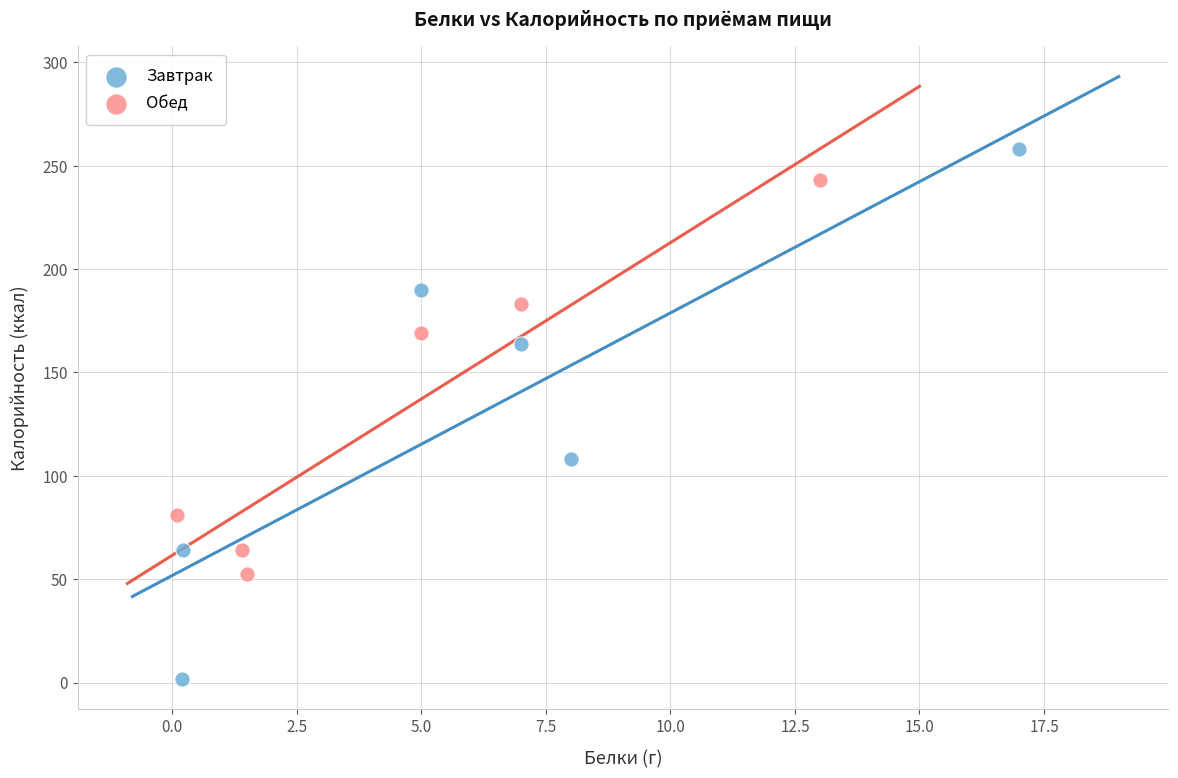

Which series has the widest spread of Y values?

Завтрак